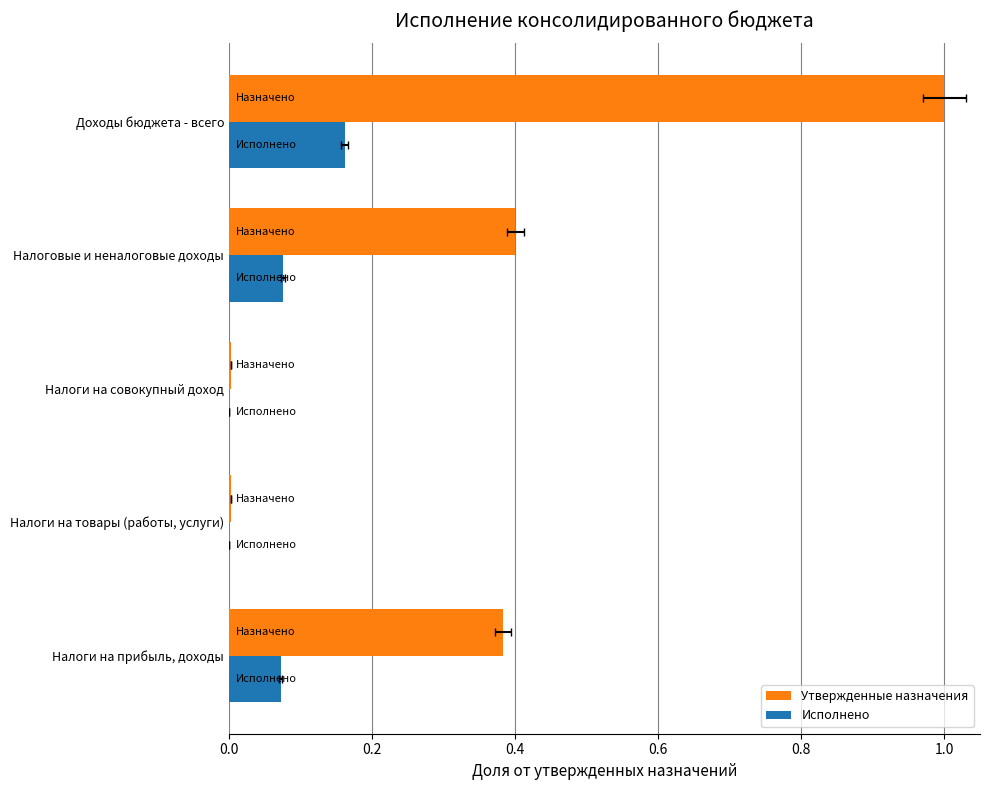

Which has a higher value, Налоги на прибыль, доходы or Налоговые и неналоговые доходы?

Налоговые и неналоговые доходы